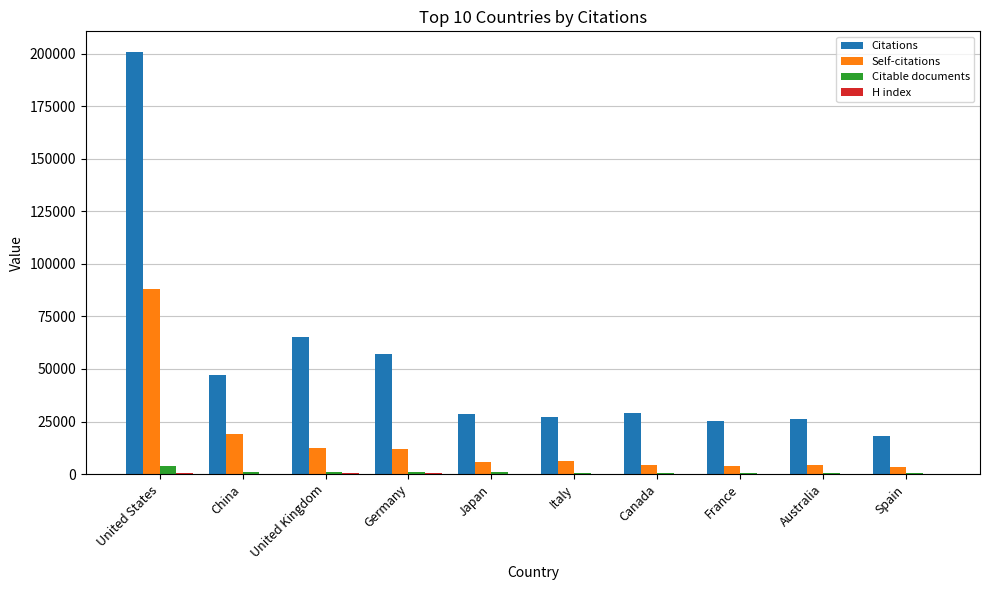

What is the sum of all Citations values?

524878